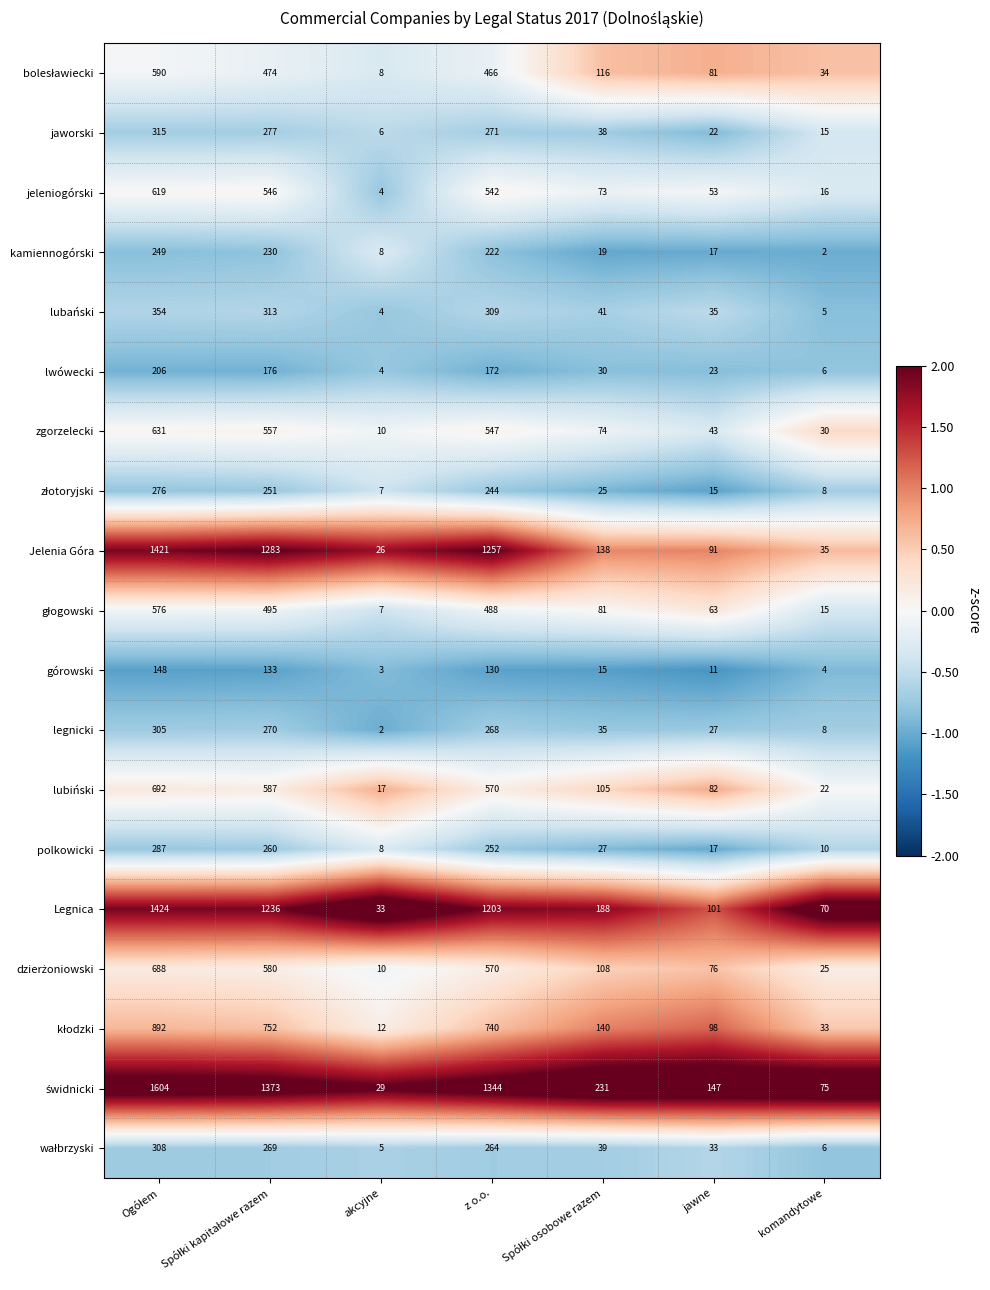

What is the maximum value shown in the chart?

1604